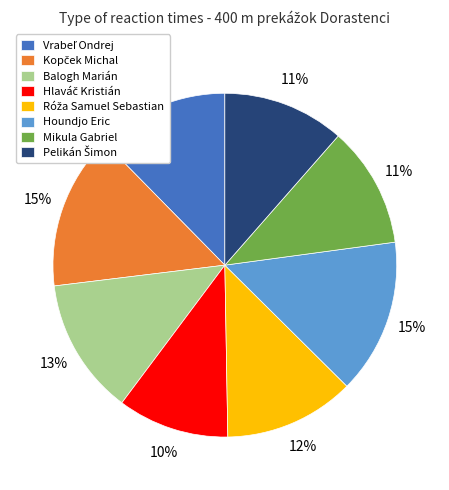

Is it true that Mikula Gabriel is 19% of the pie?

False